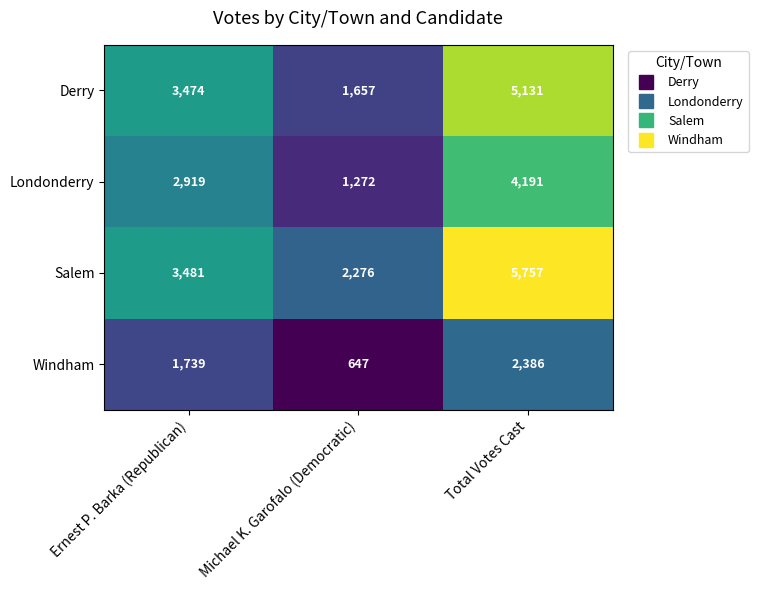

Reading left to right, list all the values displayed in this chart.

Derry: 3474	1657	5131
Londonderry: 2919	1272	4191
Salem: 3481	2276	5757
Windham: 1739	647	2386